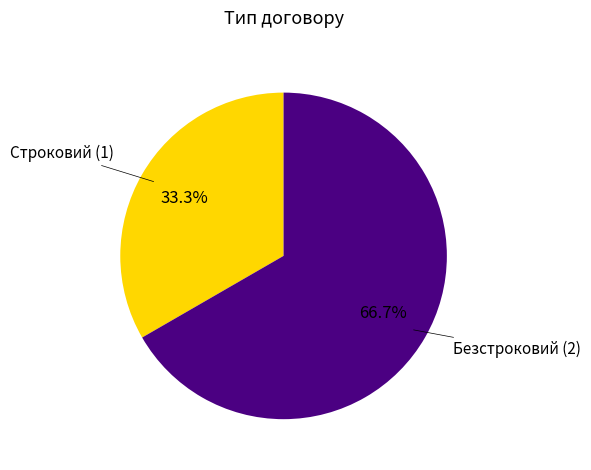

Does any single category account for the majority?

Yes